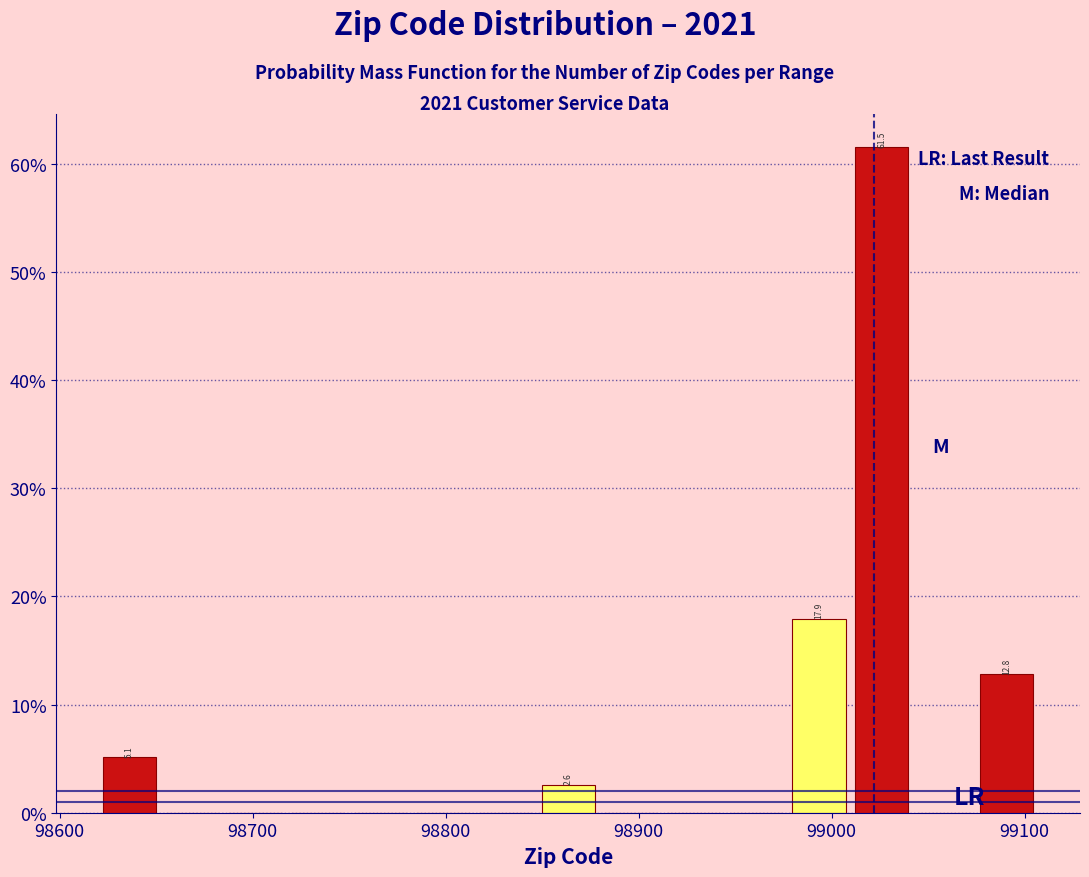

Around what value on the x-axis is the tallest bar? Give the approximate position of its centre, as read against the axis.

99030